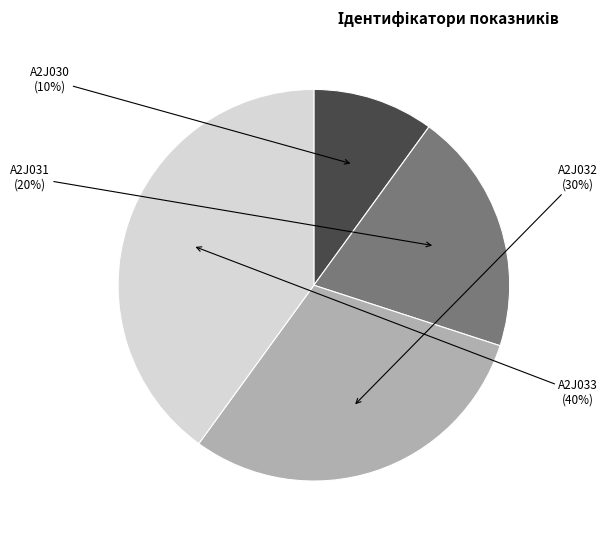

What is the largest slice in the pie chart?

A2J033